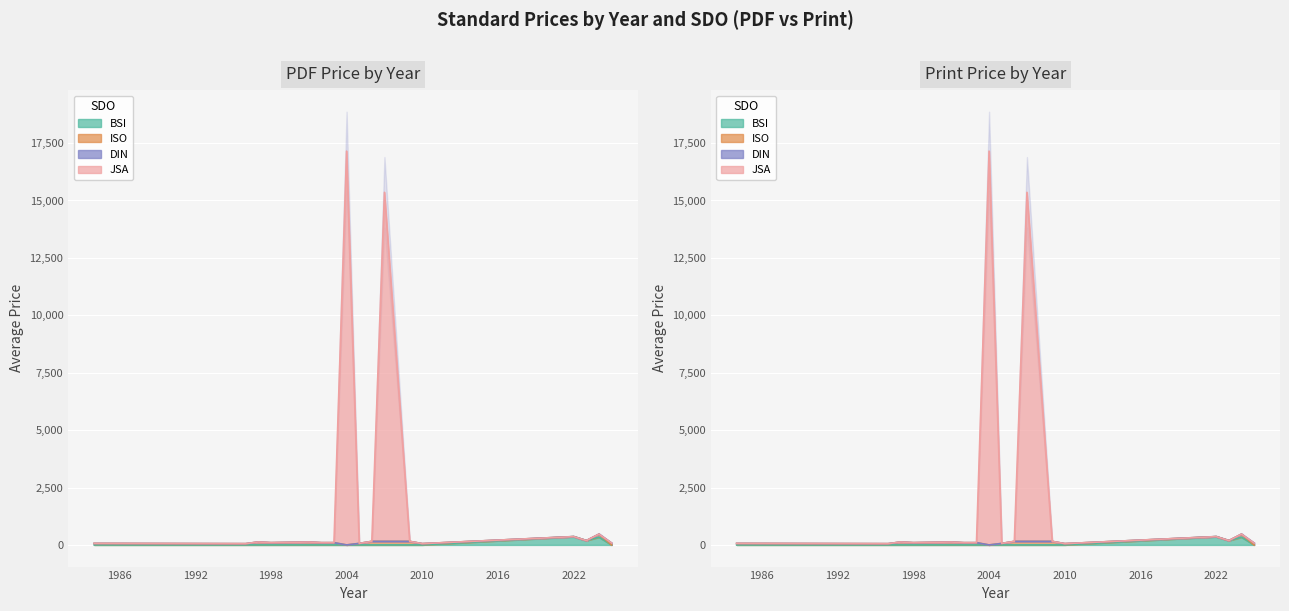

True or false: Price (PRINT) and Price (PDF) cross at least once.

False